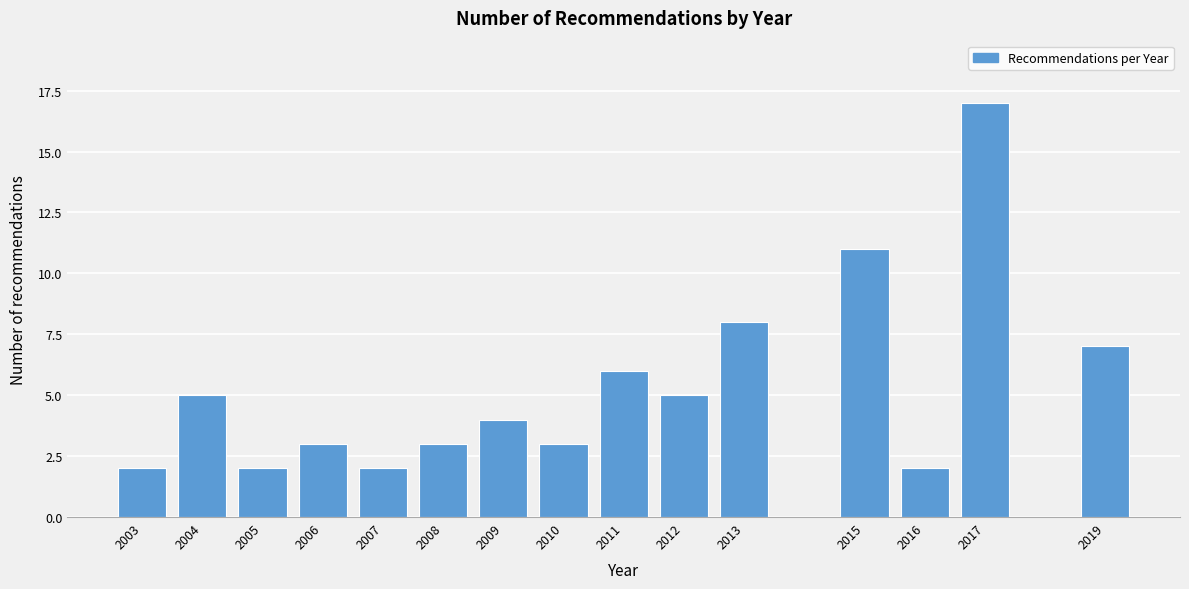

Reading left to right, list all the values displayed in this chart.

2003=2	2004=5	2005=2	2006=3	2007=2	2008=3	2009=4	2010=3	2011=6	2012=5	2013=8	2015=11	2016=2	2017=17	2019=7